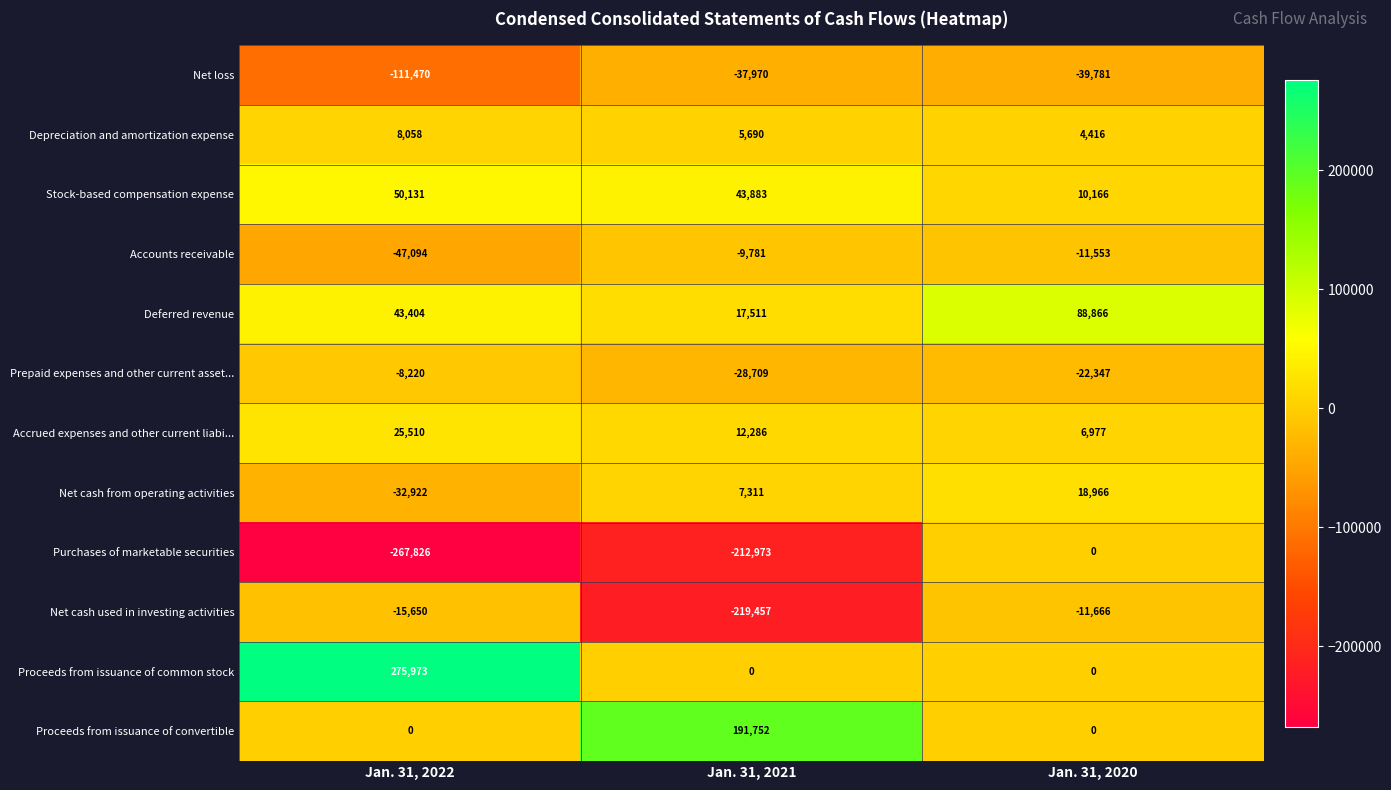

What is the sum of all Deferred revenue values?

149781